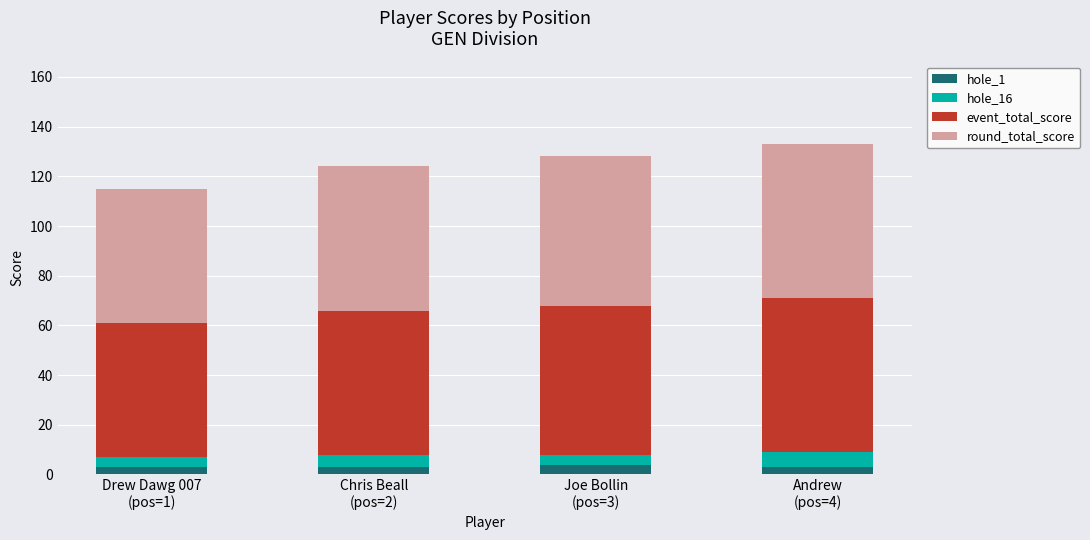

What is the maximum value for hole_1?

4